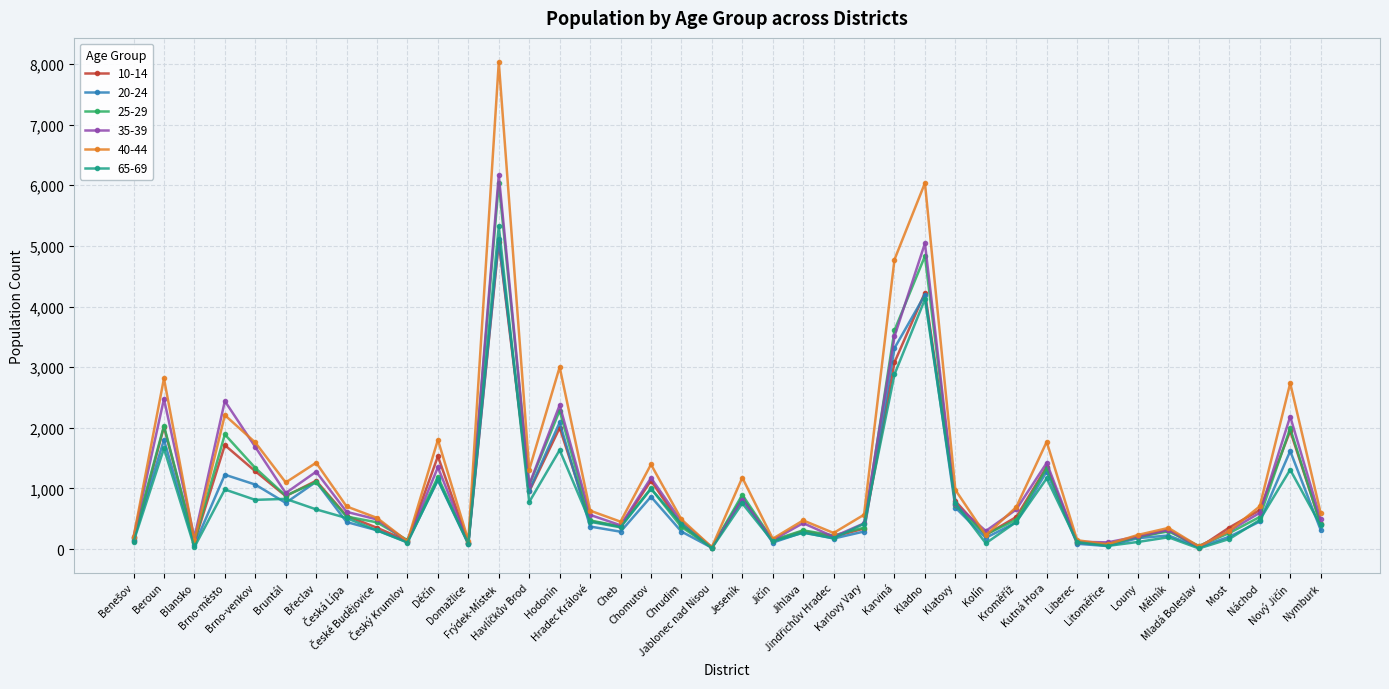

True or false: 35-39 has more than 0 interior local peaks.

True